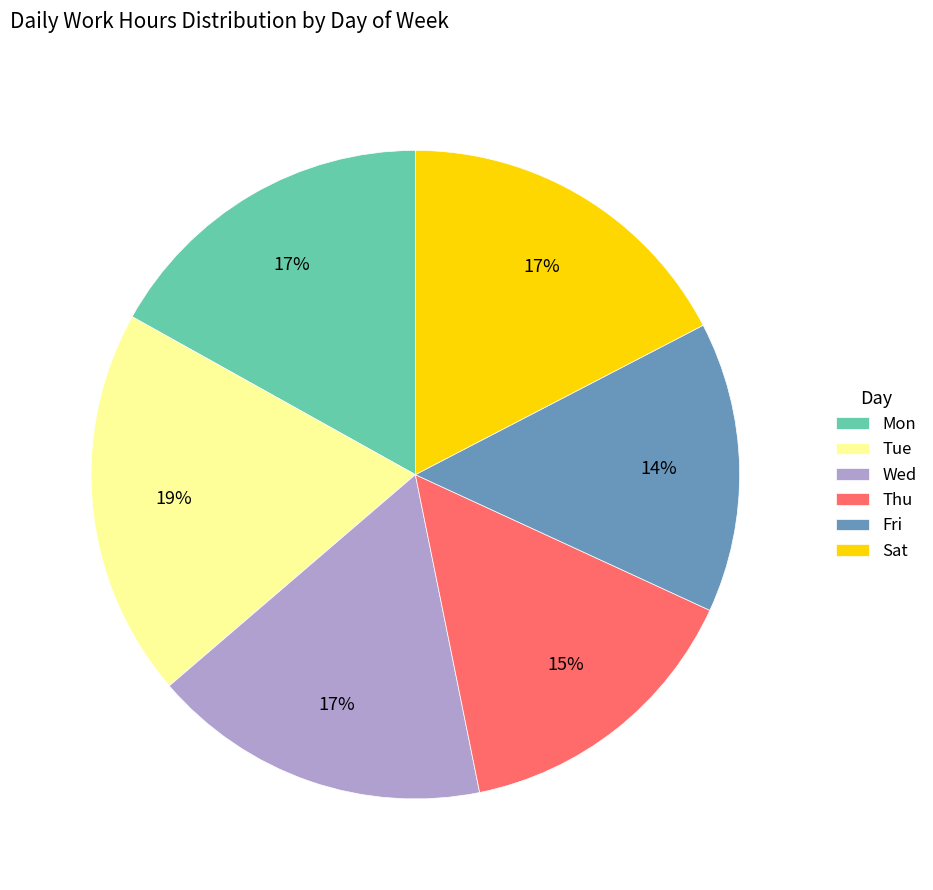

Is it true that Tue is 25% of the pie?

False